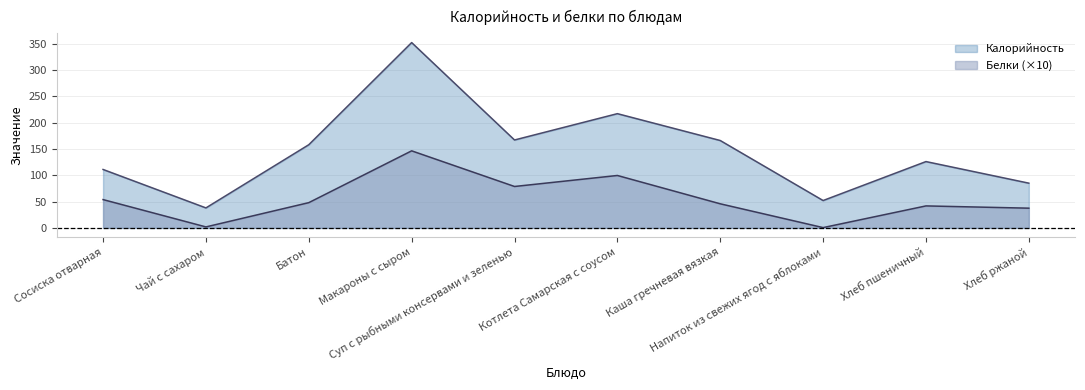

What is the label of the 4th point from the right?

Каша гречневая вязкая